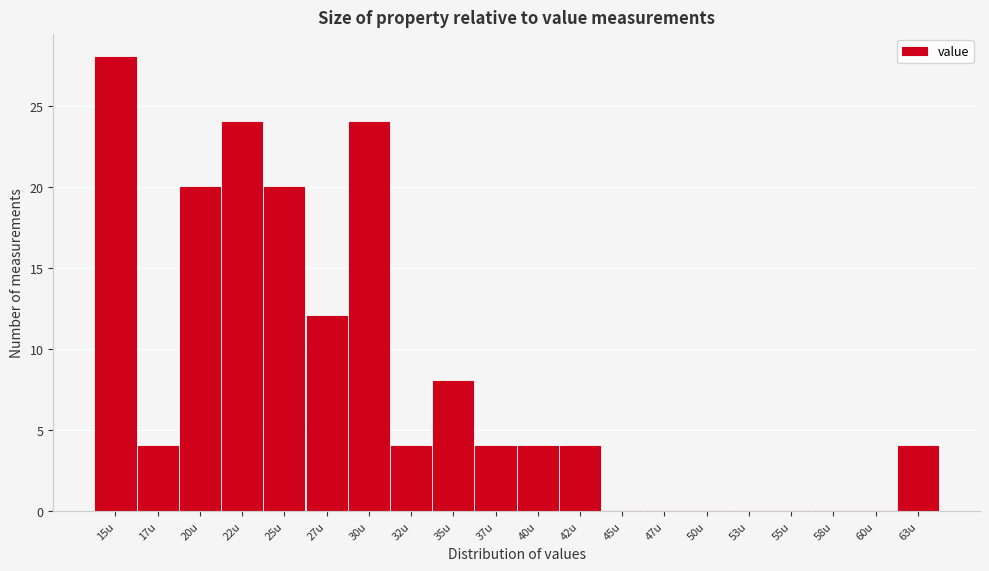

Reading right to left, what are all the values shown in this chart?

63u=4	60u=0	58u=0	55u=0	53u=0	50u=0	47u=0	45u=0	42u=4	40u=4	37u=4	35u=8	32u=4	30u=24	27u=12	25u=20	22u=24	20u=20	17u=4	15u=28